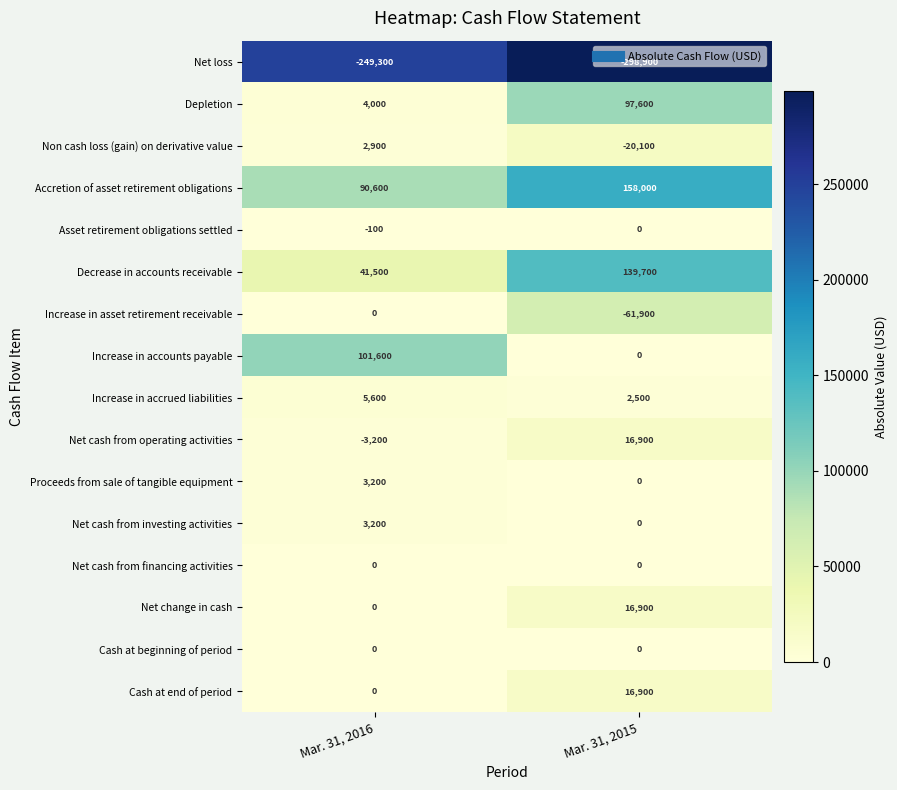

At which label does Increase in asset retirement receivable reach its minimum?

Mar. 31, 2015